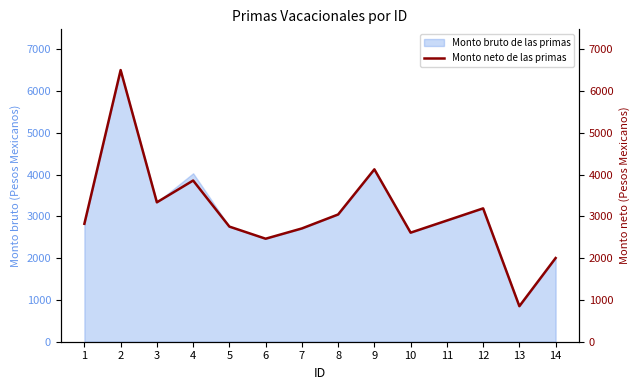

Is it true that the value at 4 is 931.6?

False